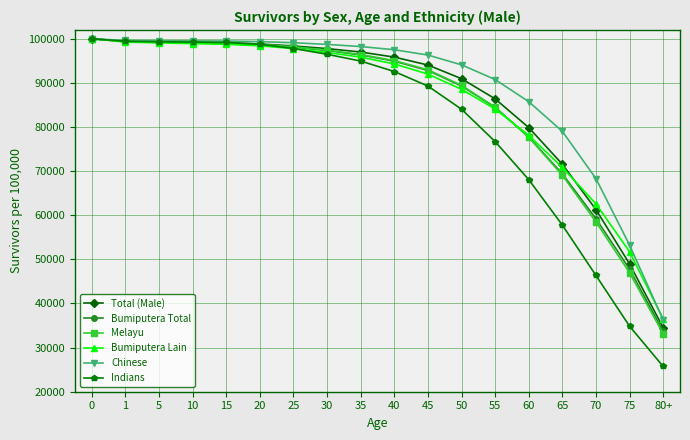

What is the sum of all Melayu values?

1534905